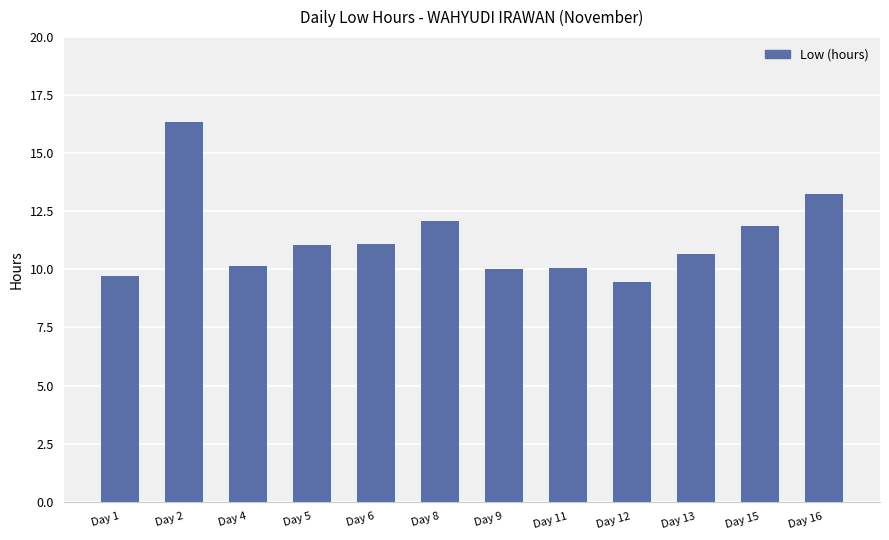

How many values are below 11?

6